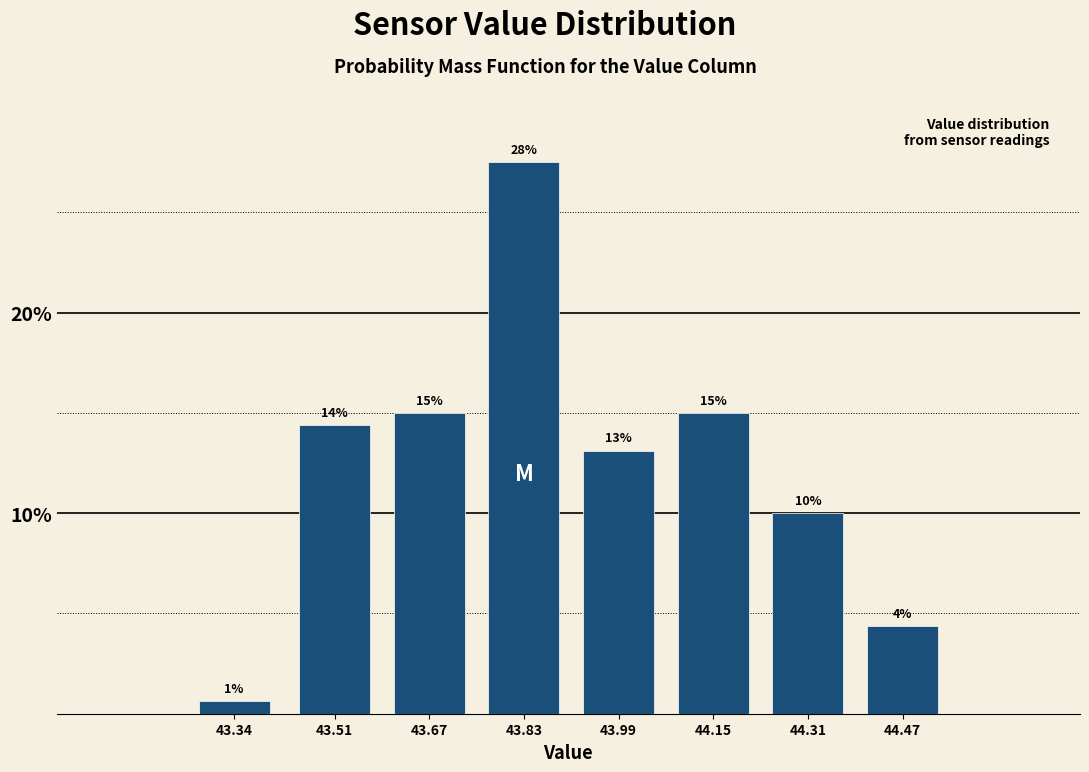

How many bars are there in total?

8